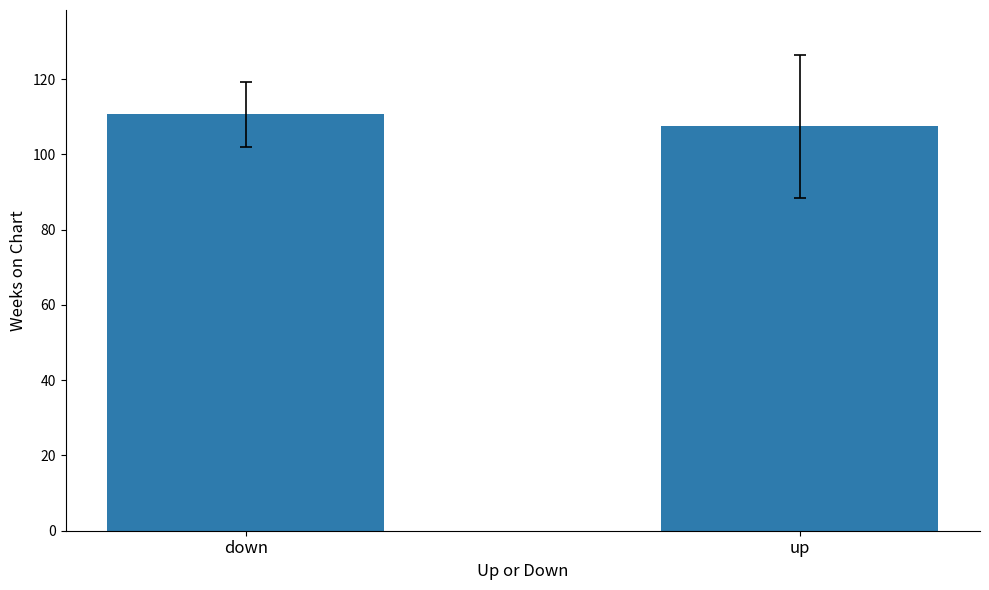

What is the value of the 1st bar from the left?

110.7